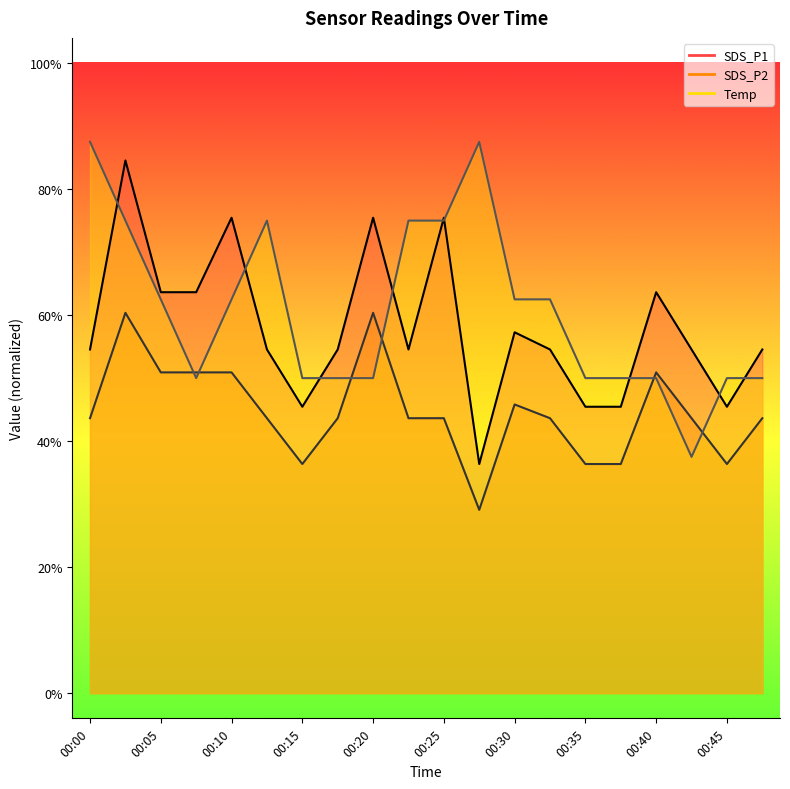

Where is the first local maximum for SDS_P2?

00:03